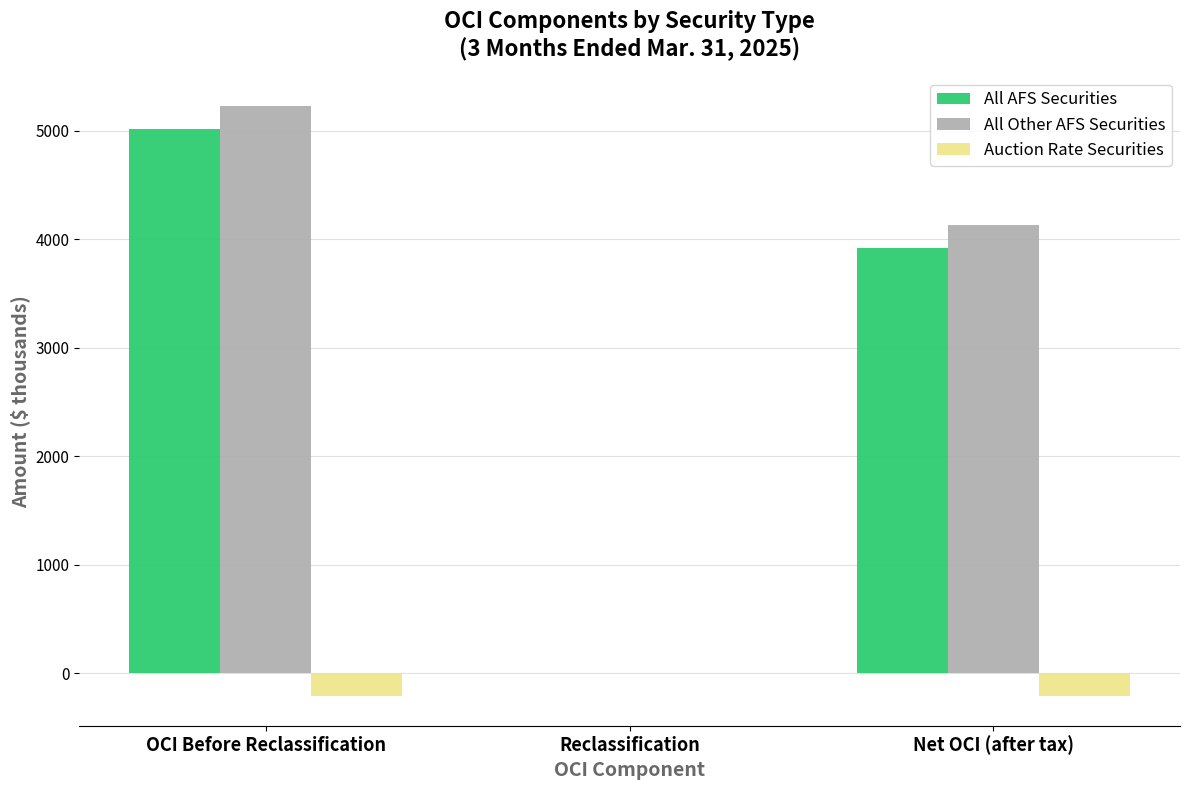

Reading left to right, transcribe all the data shown in this chart.

All AFS Securities: 5014	0	3916
All Other AFS Securities: 5229	0	4131
Auction Rate Securities: -215	0	-215